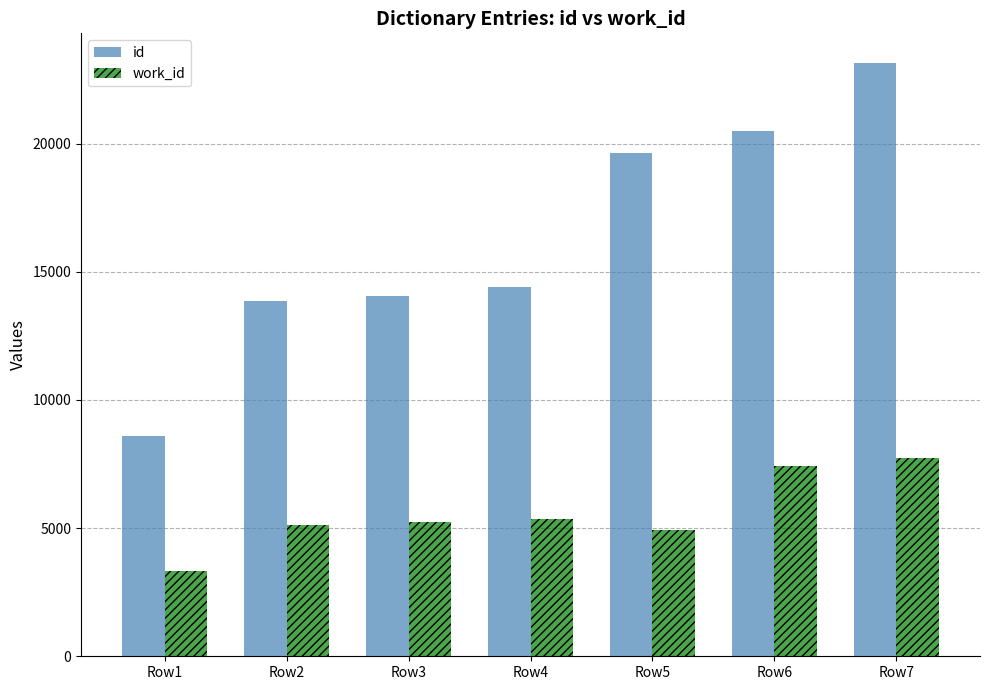

Rank the series by their average value, from highest to lowest.

id, work_id